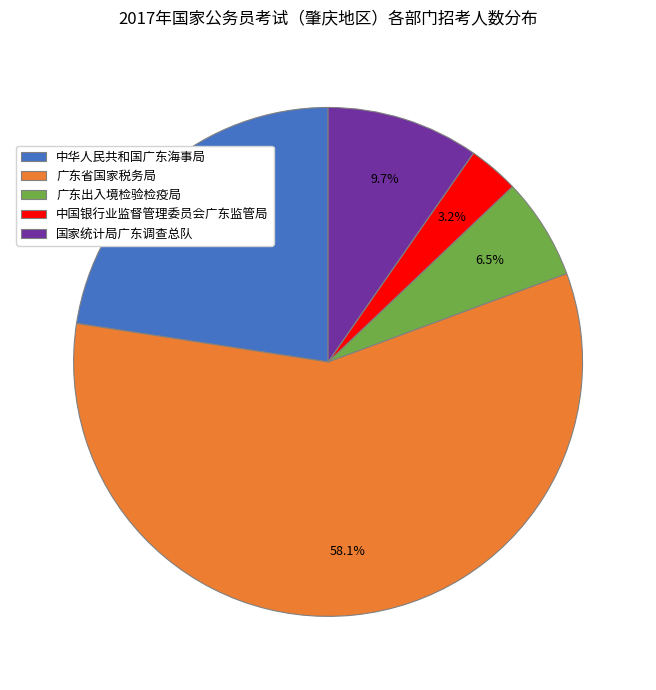

Rank the categories by value from lowest to highest.

中国银行业监督管理委员会广东监管局, 广东出入境检验检疫局, 国家统计局广东调查总队, 中华人民共和国广东海事局, 广东省国家税务局